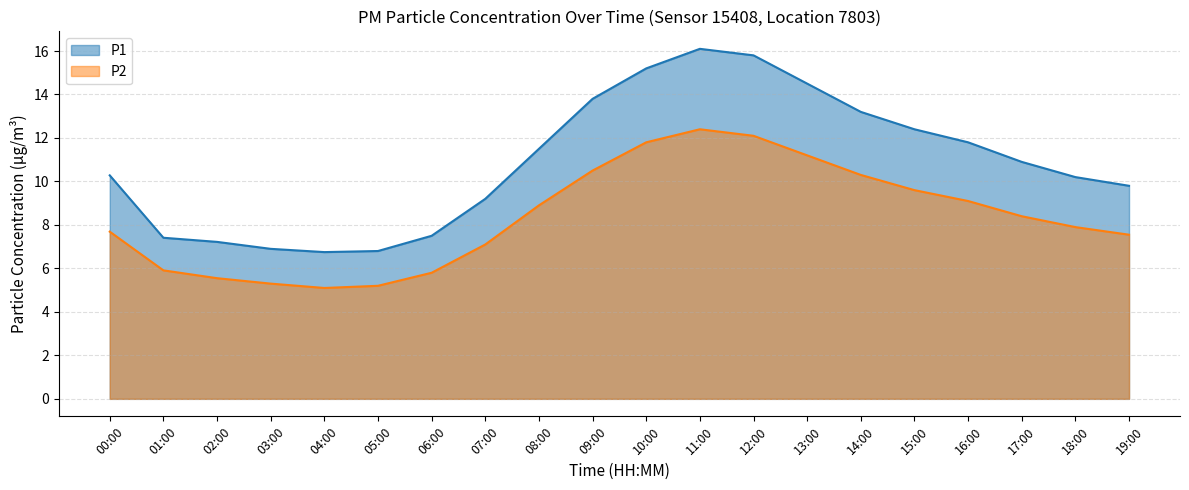

How many categories are shown in the chart?

20